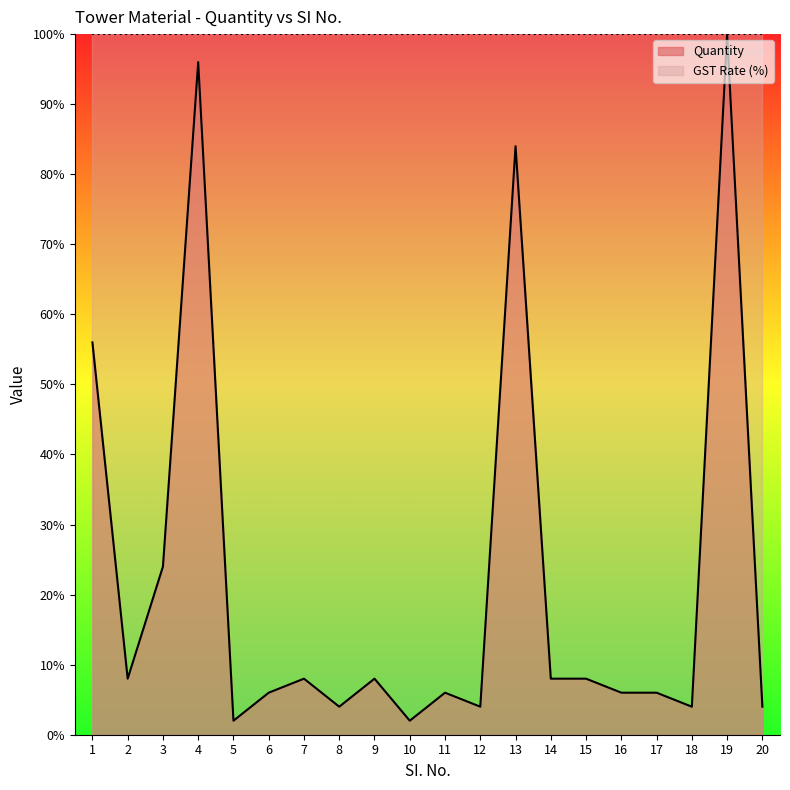

Reading left to right, transcribe all the data shown in this chart.

56.0	8.0	24.0	96.0	2.0	6.0	8.0	4.0	8.0	2.0	6.0	4.0	84.0	8.0	8.0	6.0	6.0	4.0	100.0	4.0